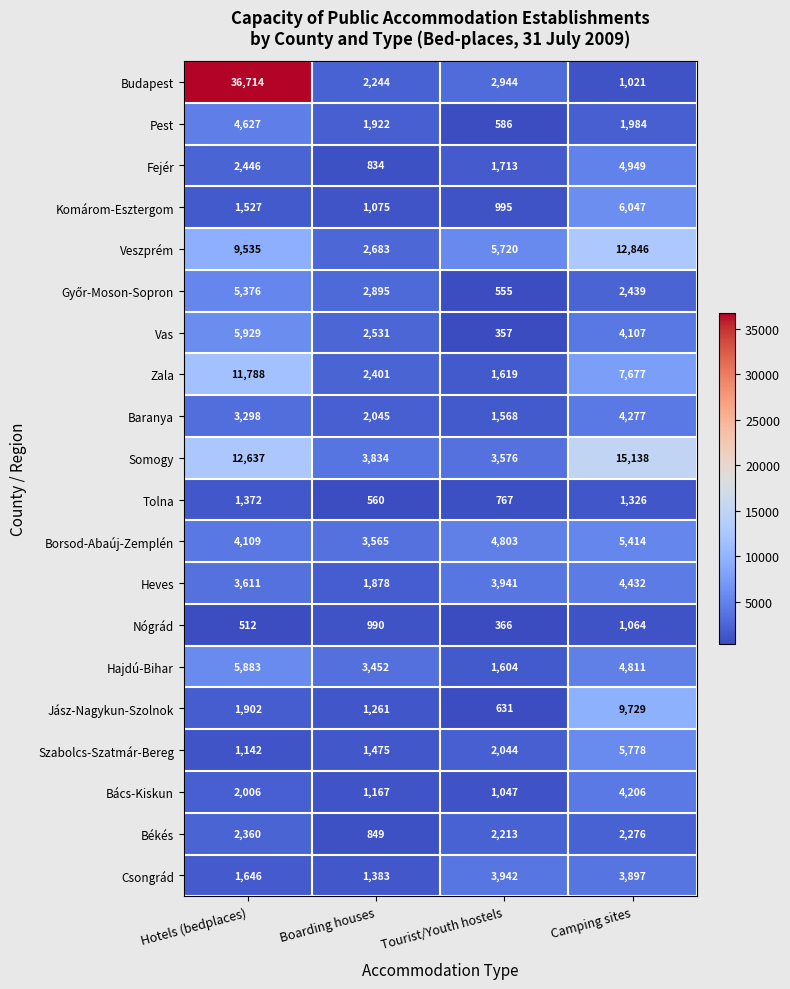

What is the difference between the Borsod-Abaúj-Zemplén values at Tourist/Youth hostels and Hotels (bedplaces)?

694